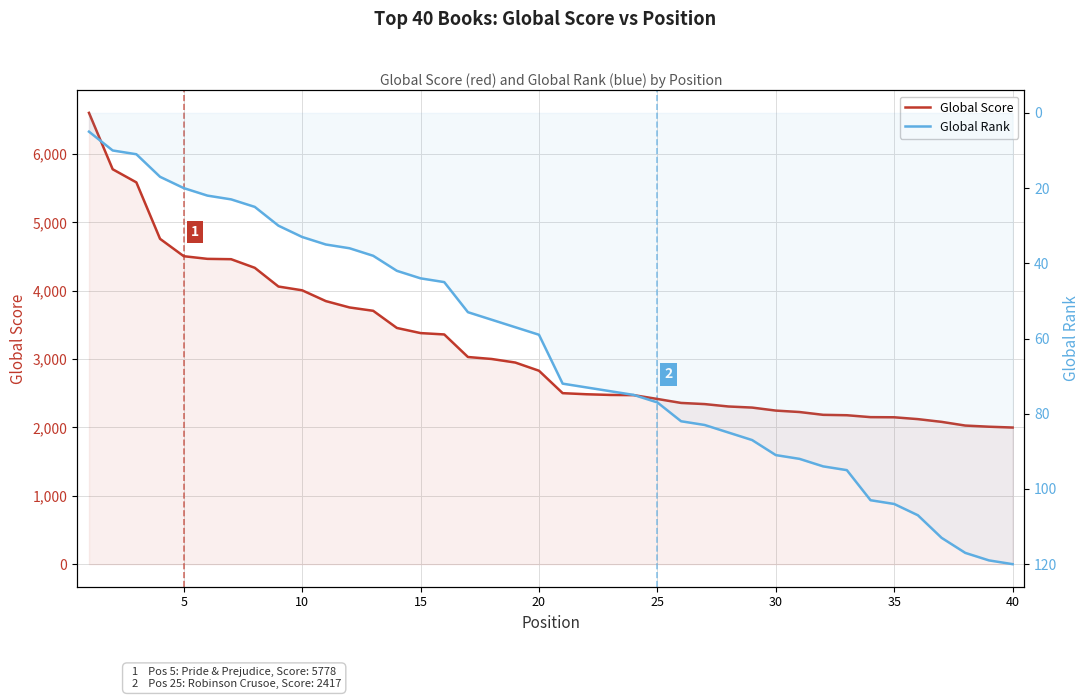

How many values in the Global Score (red axis) series are below 2830?

20